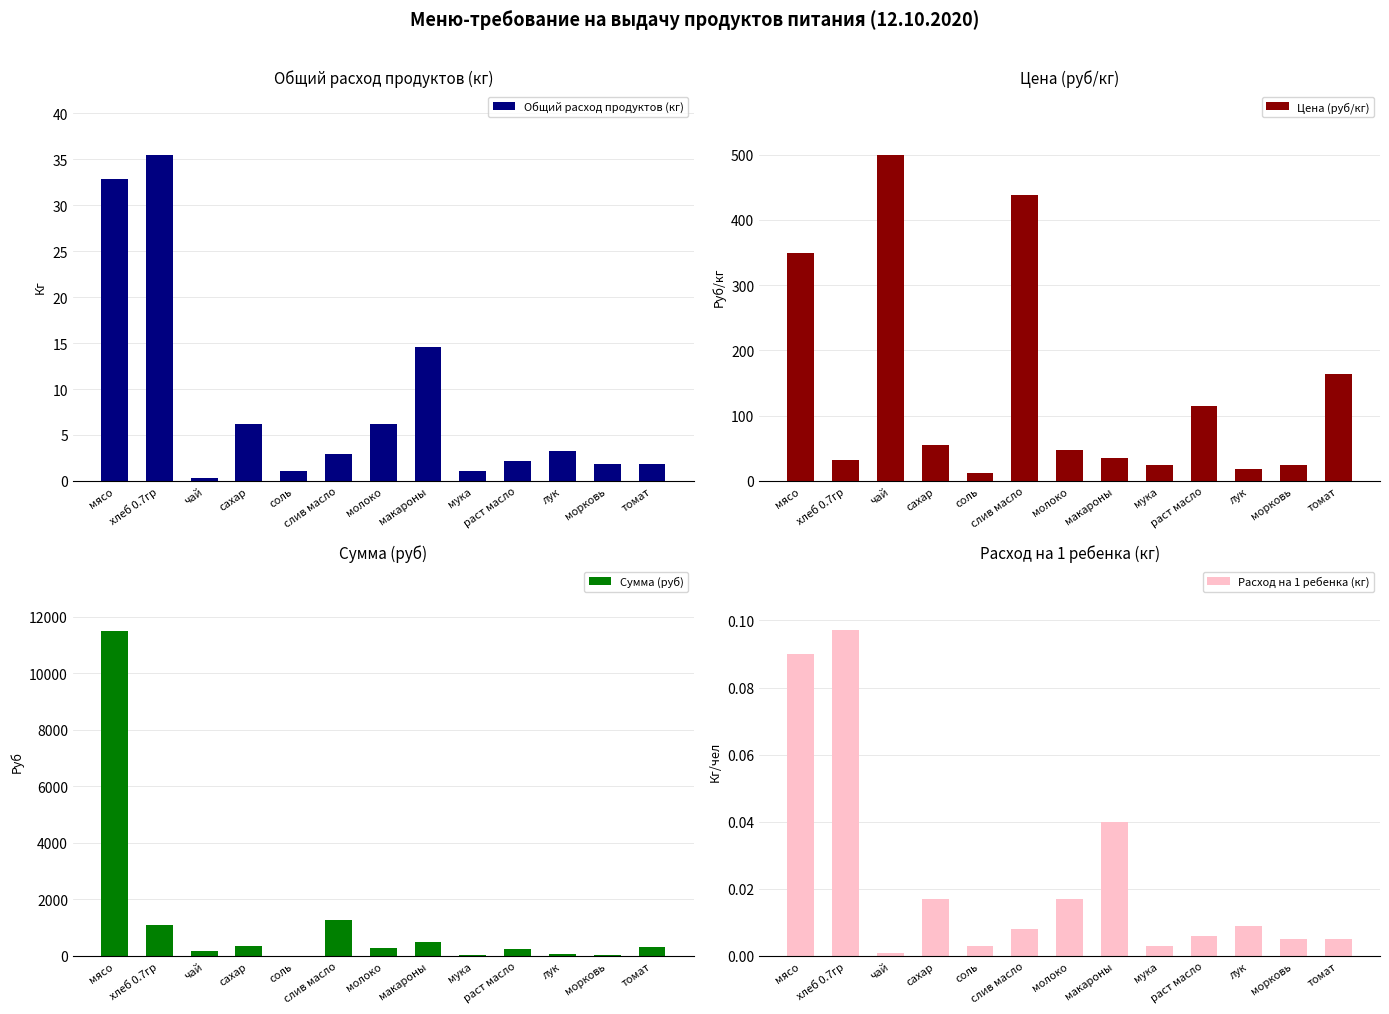

What is the total value across all series at лук?

80.4